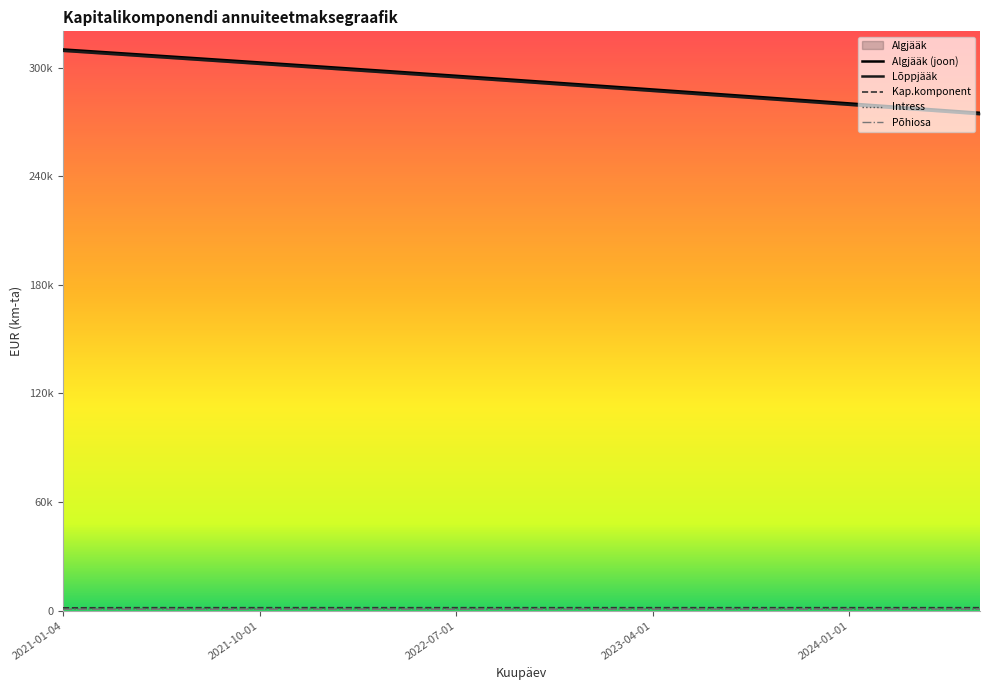

Rank the series at 2021-04-01 from highest to lowest value.

Algjääk, Lõppjääk, Kap.komponent, Intress, Põhiosa